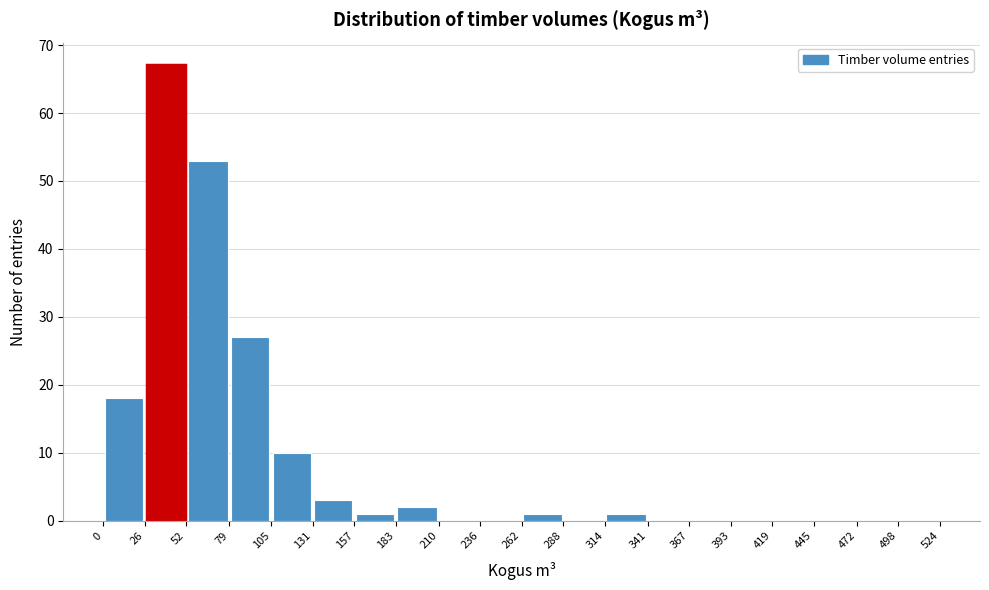

Over which range of the x-axis is the bar tallest?

26 to 52